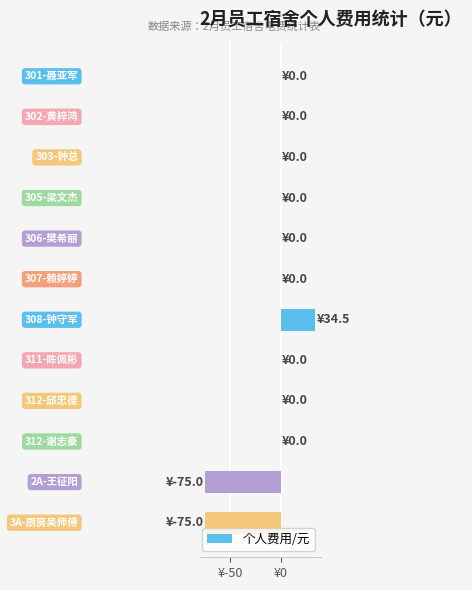

What is the minimum value shown in the chart?

-75.0